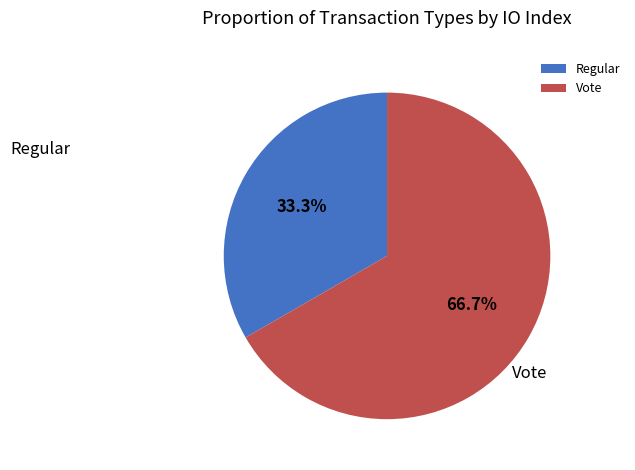

Which category has the biggest portion of the pie?

Vote